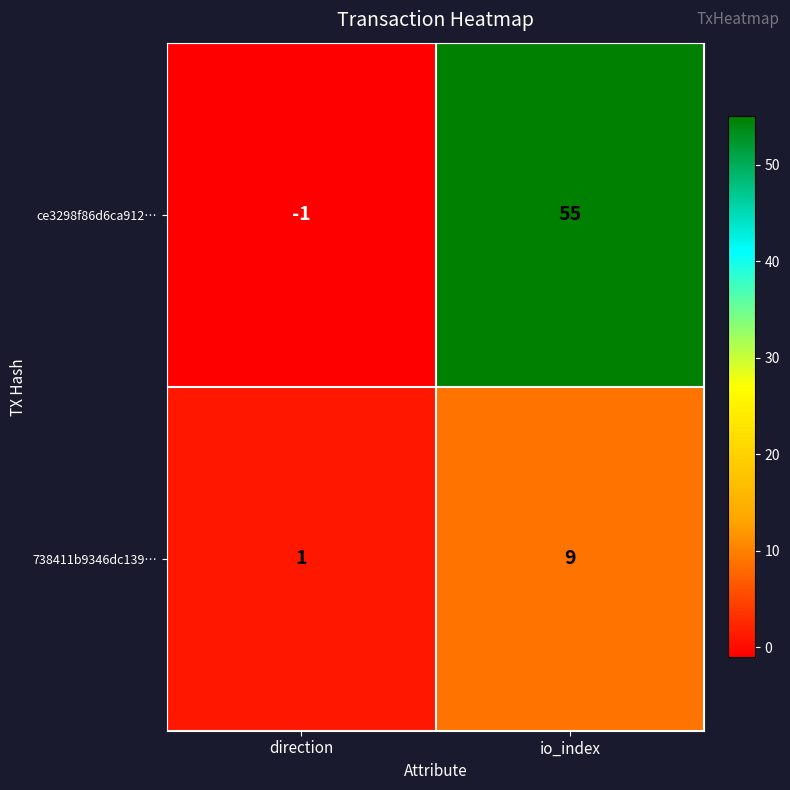

At io_index, list the series in order from largest to smallest.

ce3298f86d6ca912…, 738411b9346dc139…